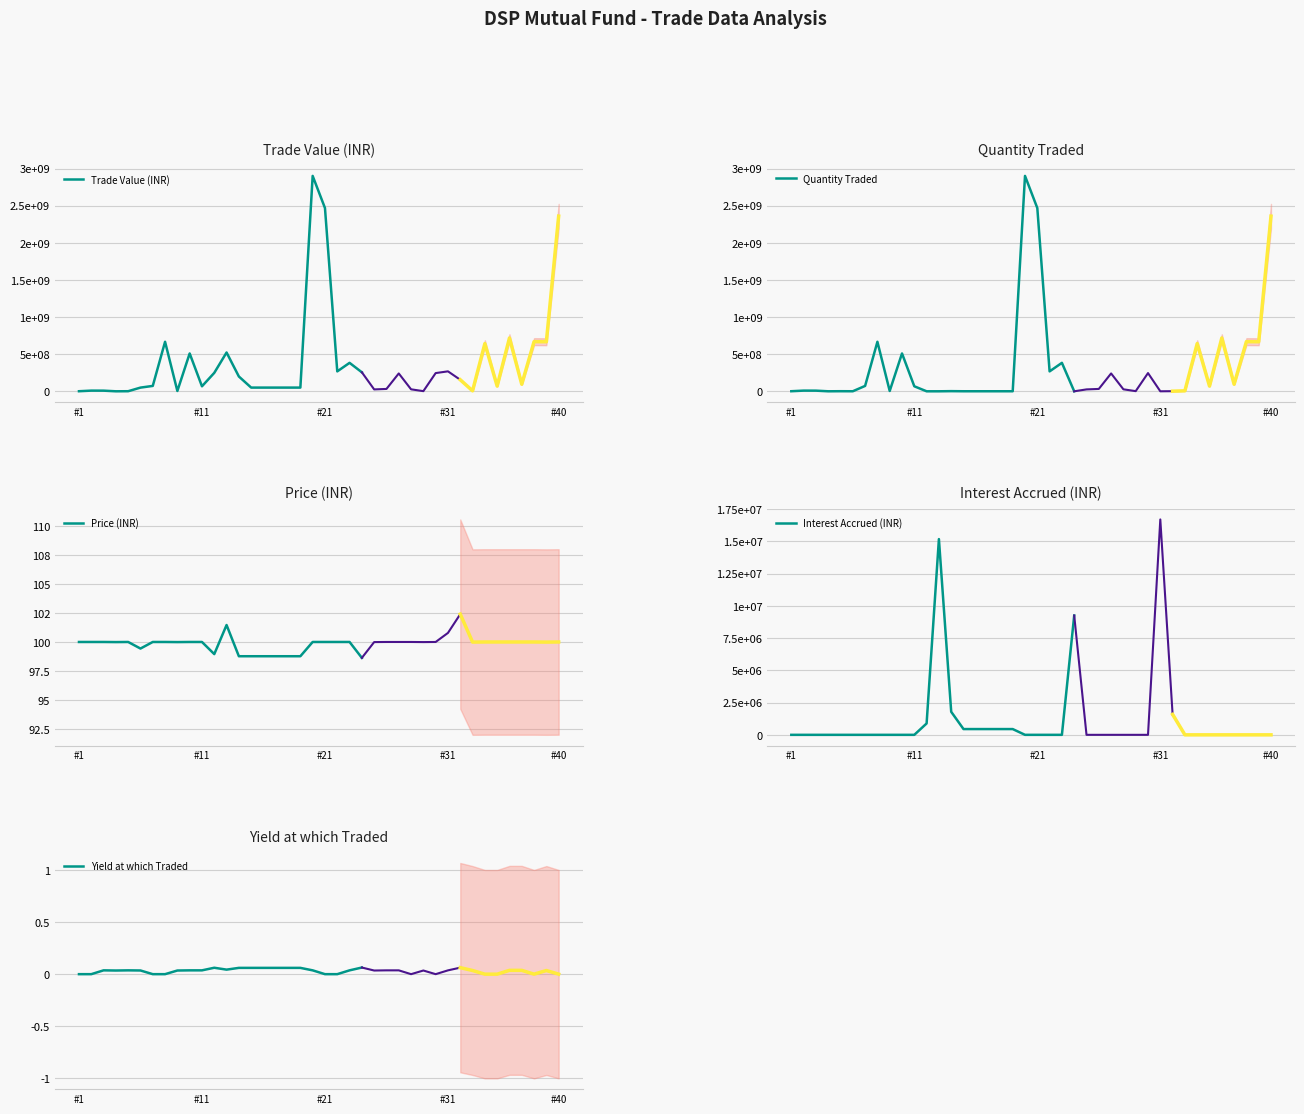

What is the total value across all series at 9?

1019141241.5